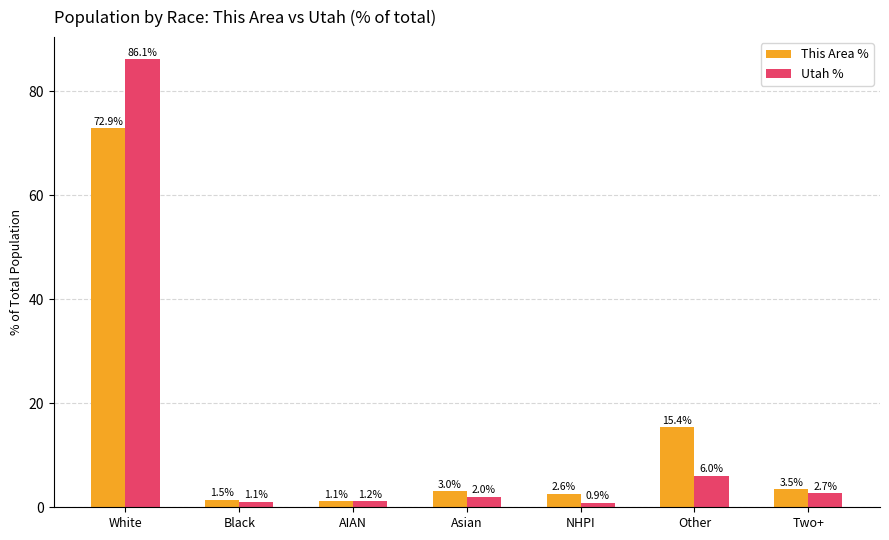

Which series has the widest spread of values?

Utah %